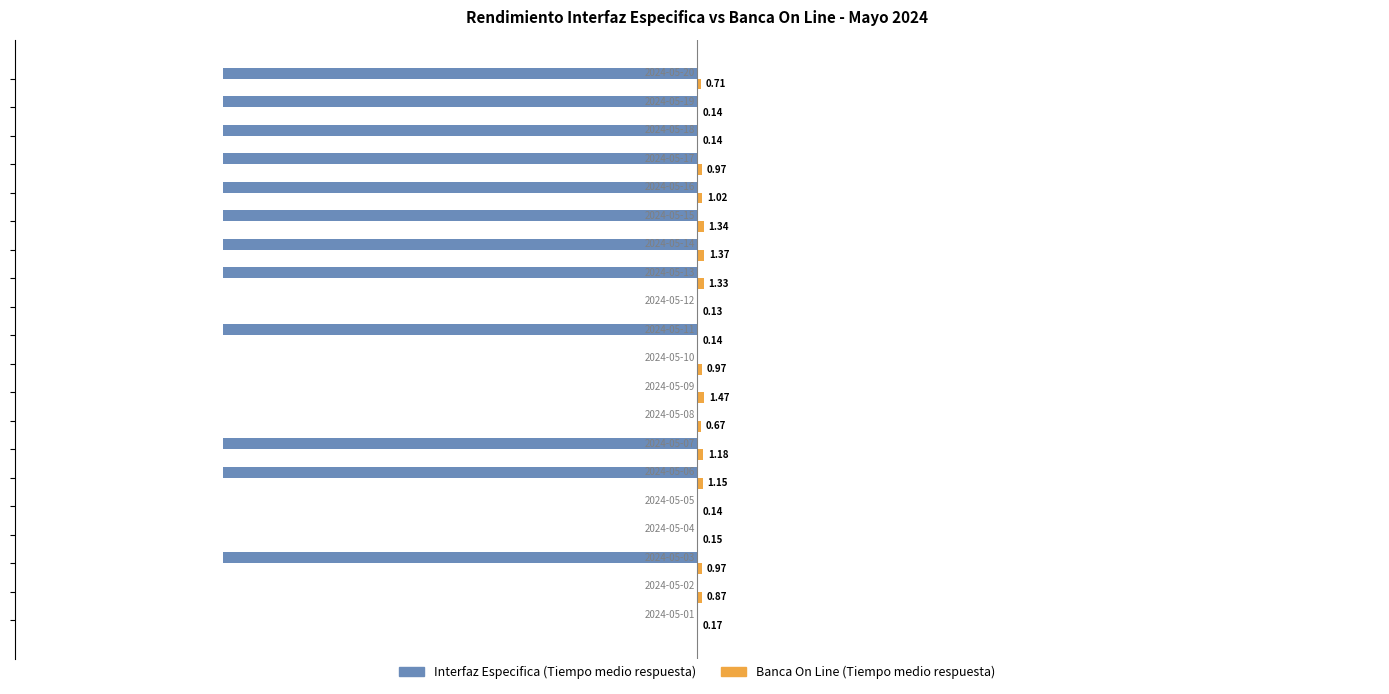

Rank the series by their average value, from lowest to highest.

Interfaz Especifica (Tiempo medio respuesta), Banca On Line (Tiempo medio respuesta)